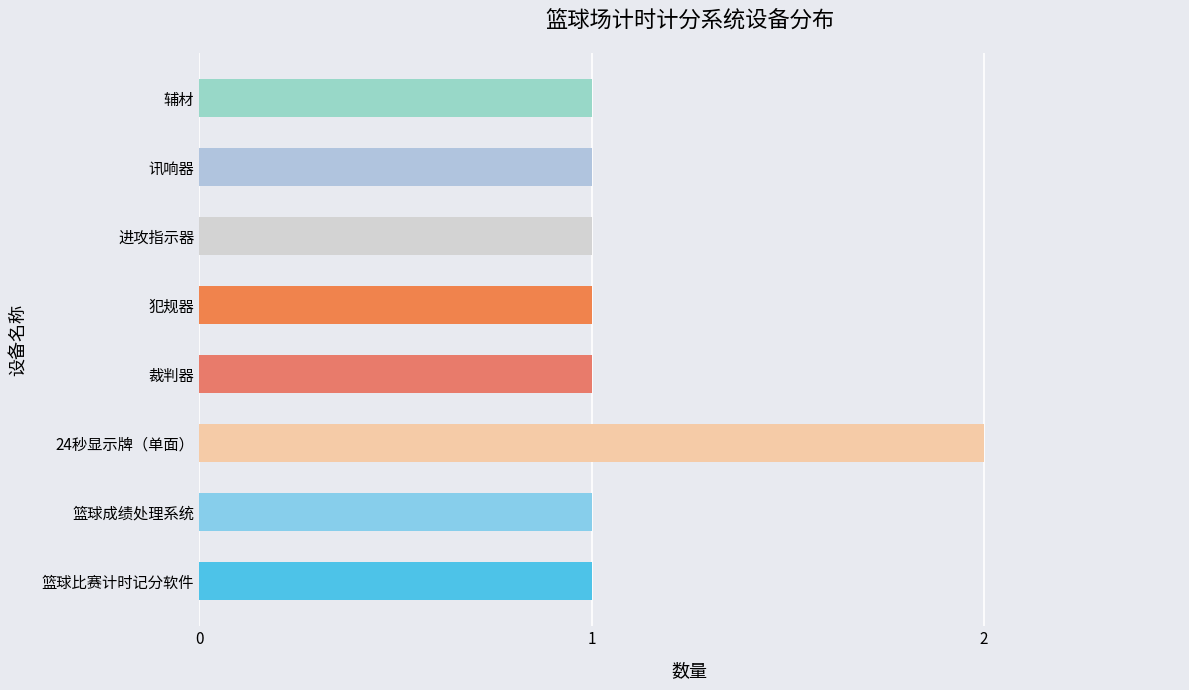

What is the average value?

1